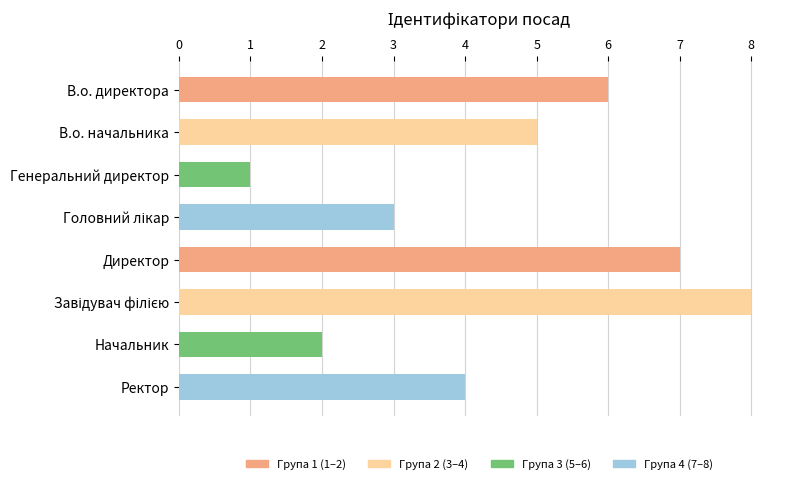

What is the greatest value displayed?

8